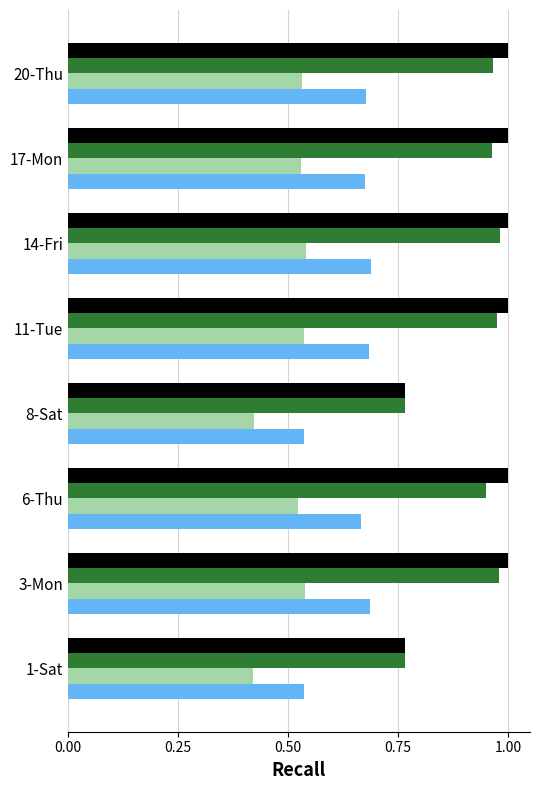

What is the total value across all series at 14-Fri?

3.2